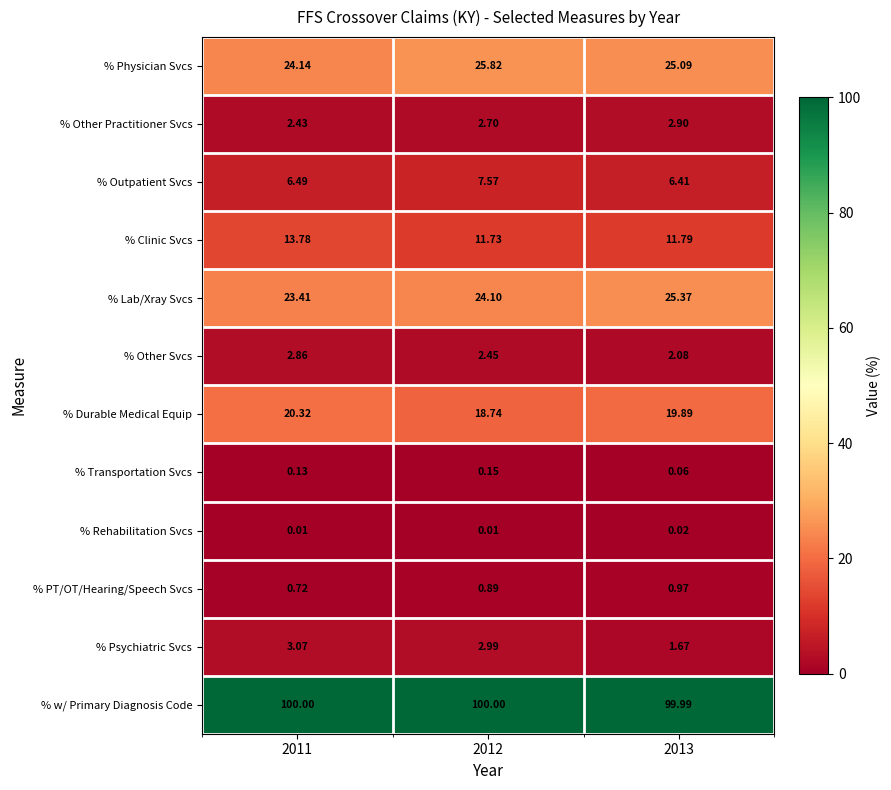

Which series has the largest range (max minus min)?

% Clinic Svcs